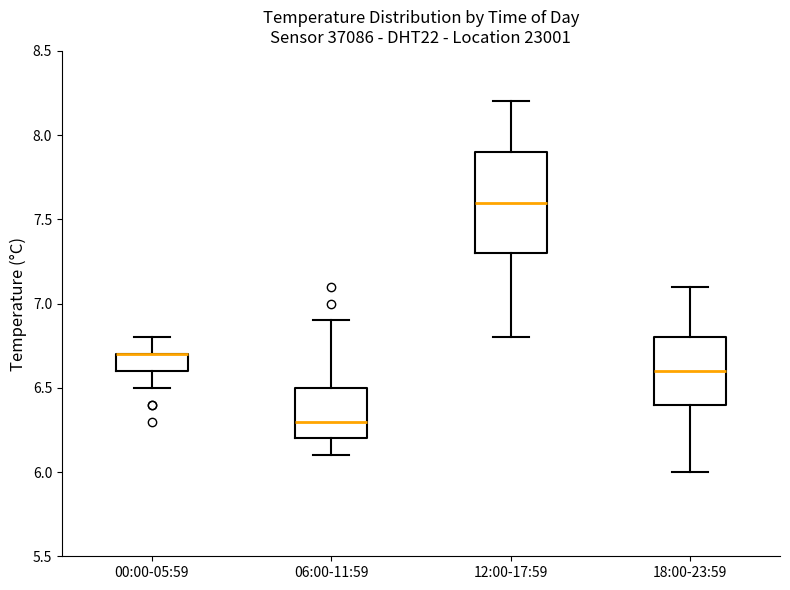

Where is the upper edge of the box for 00:00-05:59 on the y-axis? The values are not printed on the chart, so give them approximately, as read against the axis.

6.7